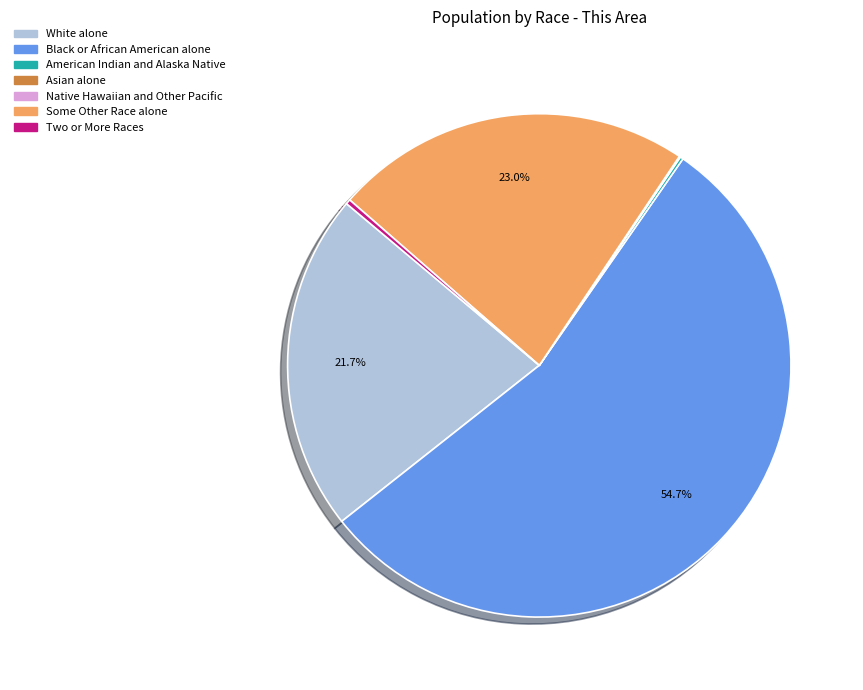

What is the largest slice in the pie chart?

Black or African American alone